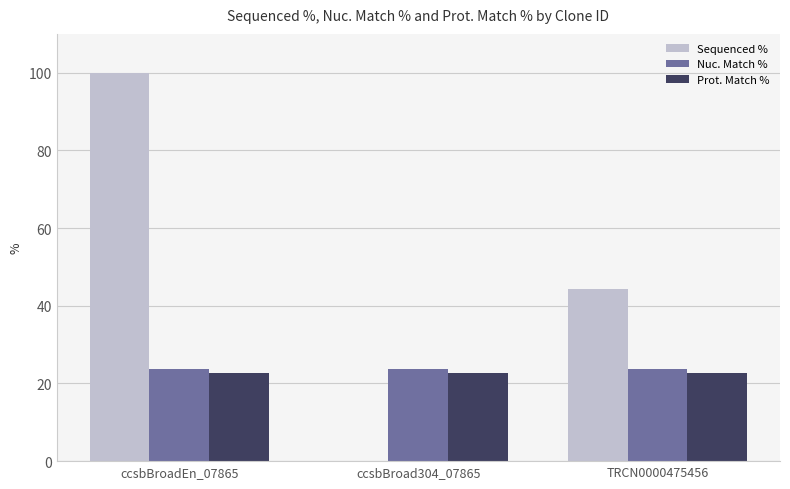

The value of Nuc. Match % at ccsbBroadEn_07865 is 35.7. True or false?

False